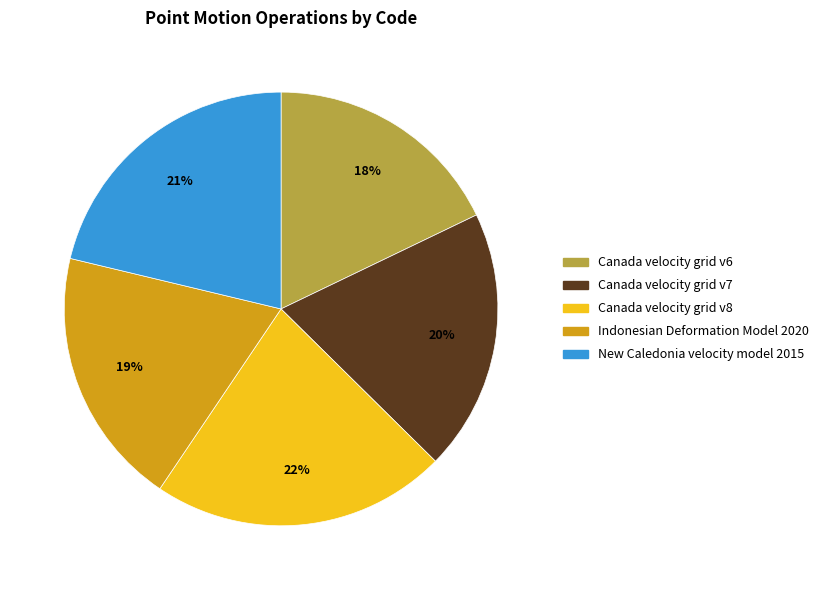

To the nearest percent, what percentage of the pie is New Caledonia velocity model 2015?

21%